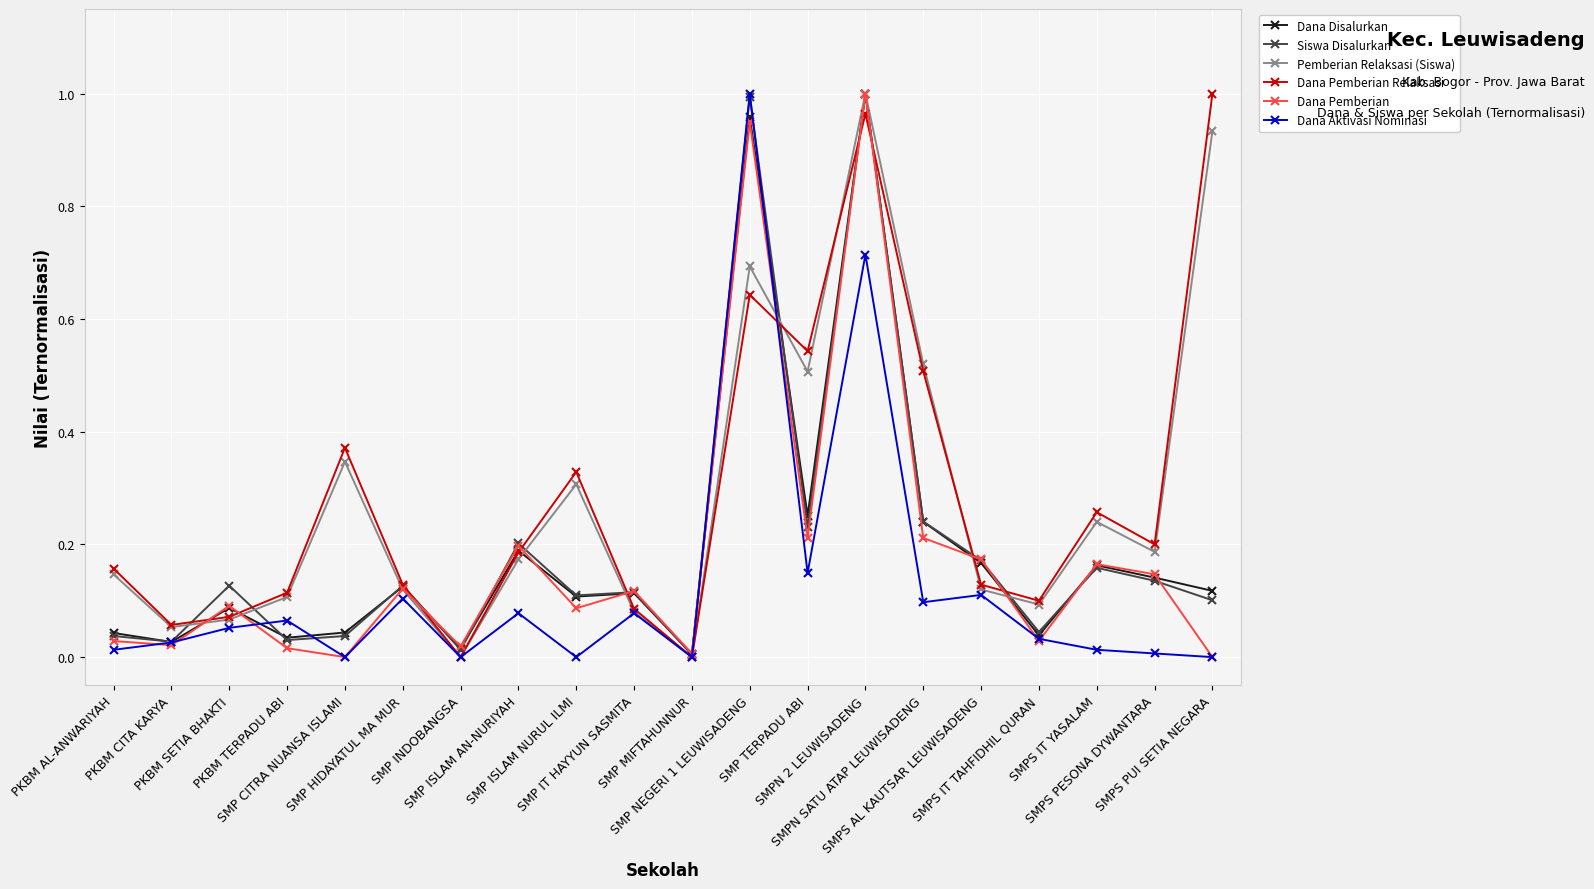

True or false: Dana Disalurkan has a value of 0.1 at SMP HIDAYATUL MA MUR.

True